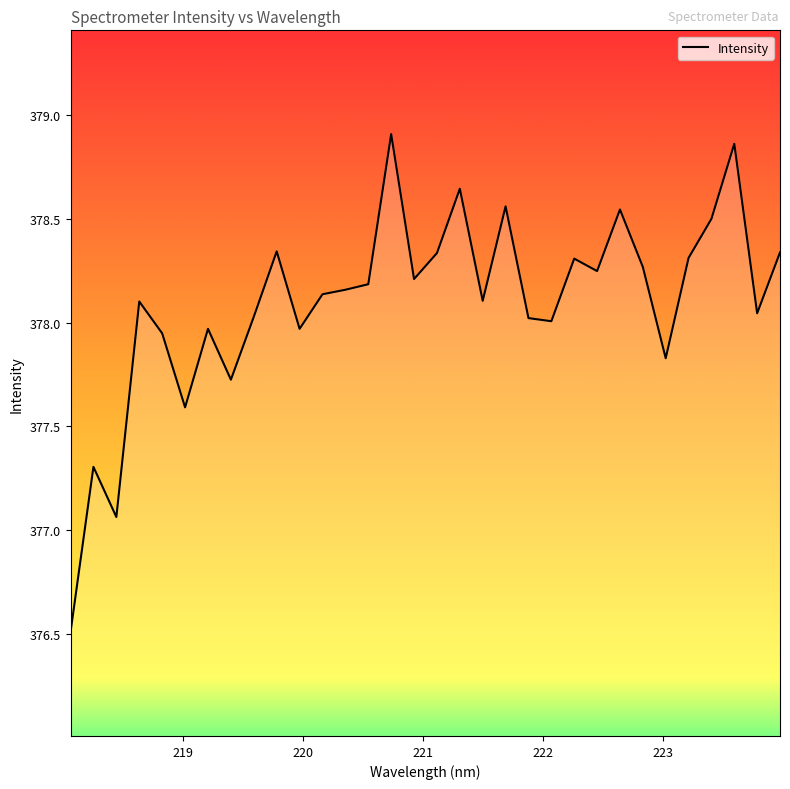

What is the smallest value displayed?

376.5